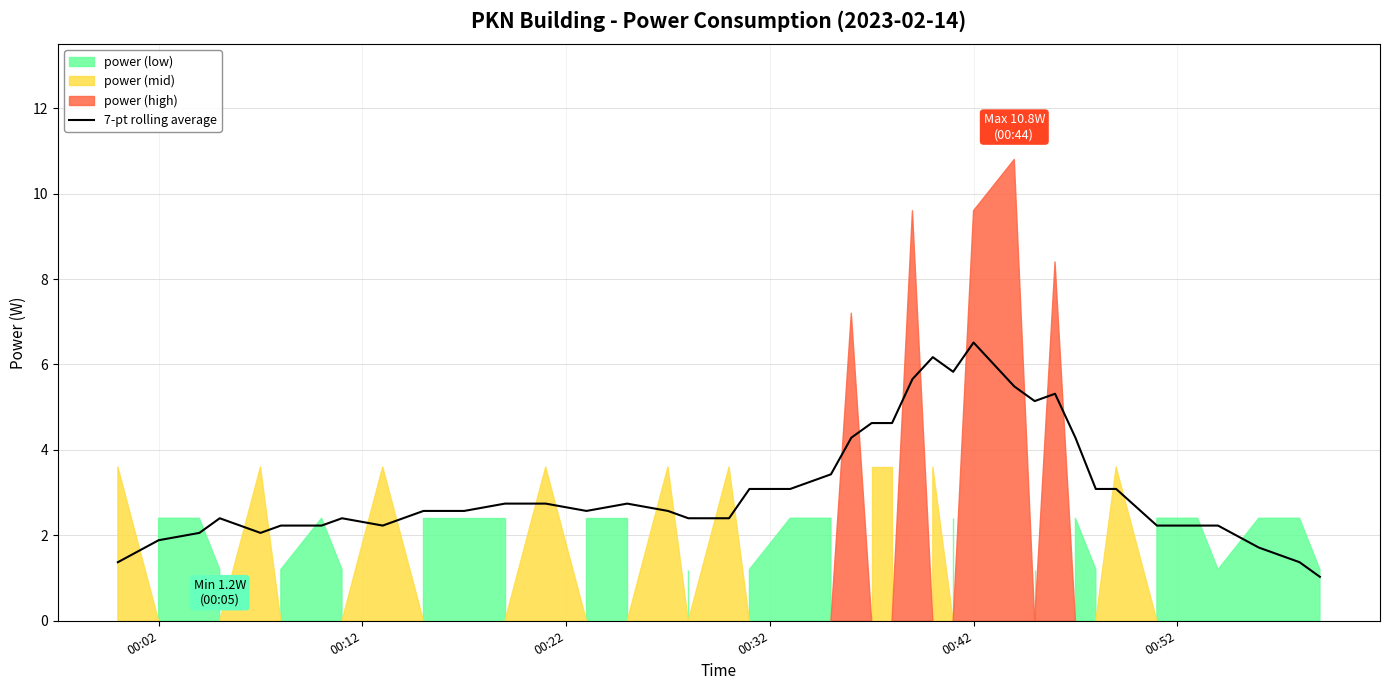

What is the lowest value of the 7-pt rolling average series?

1.0